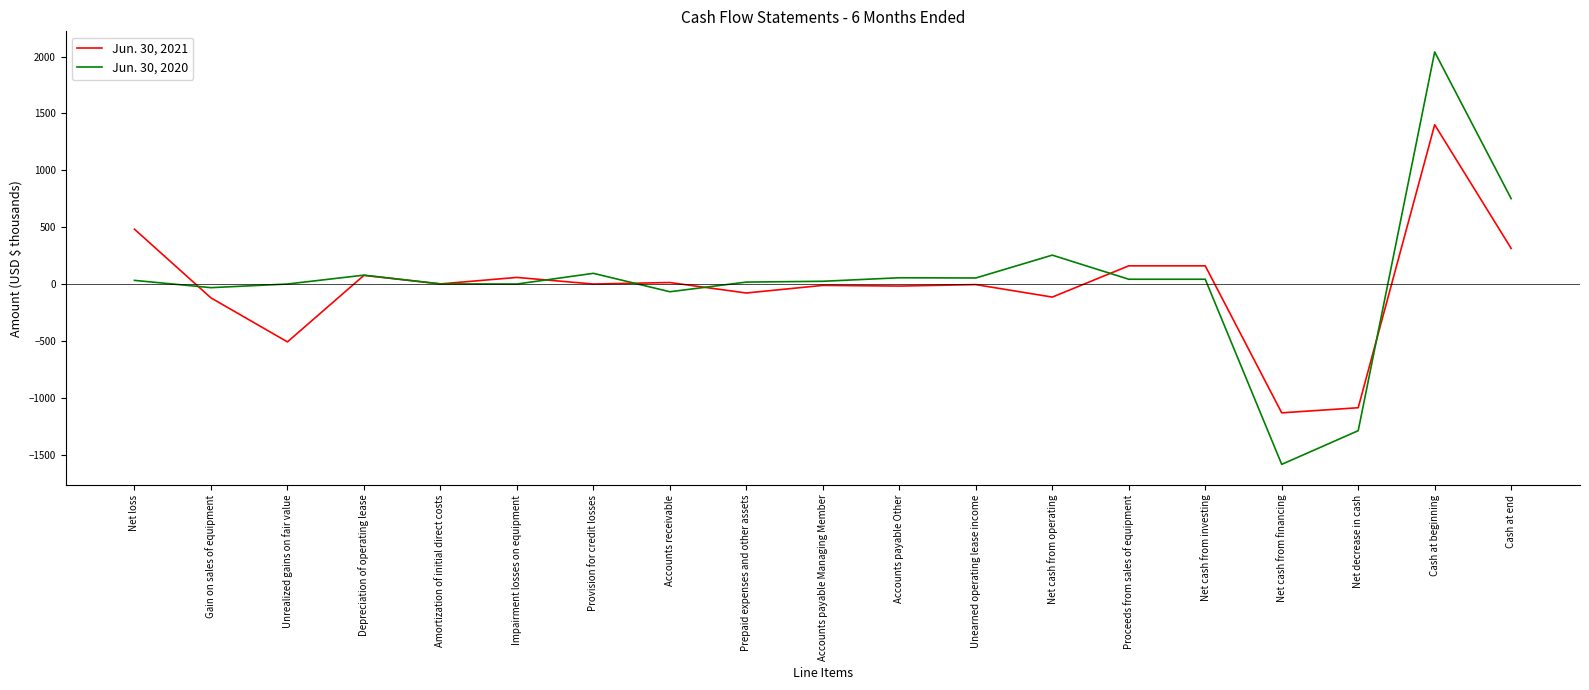

Which series changed the most between Gain on sales of equipment and Cash at beginning?

Jun. 30, 2020